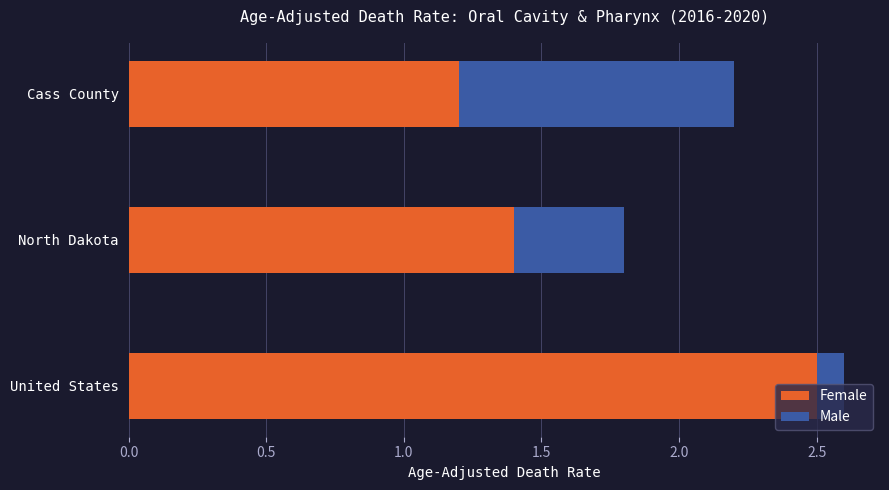

What is the sum of all Female values?

5.1